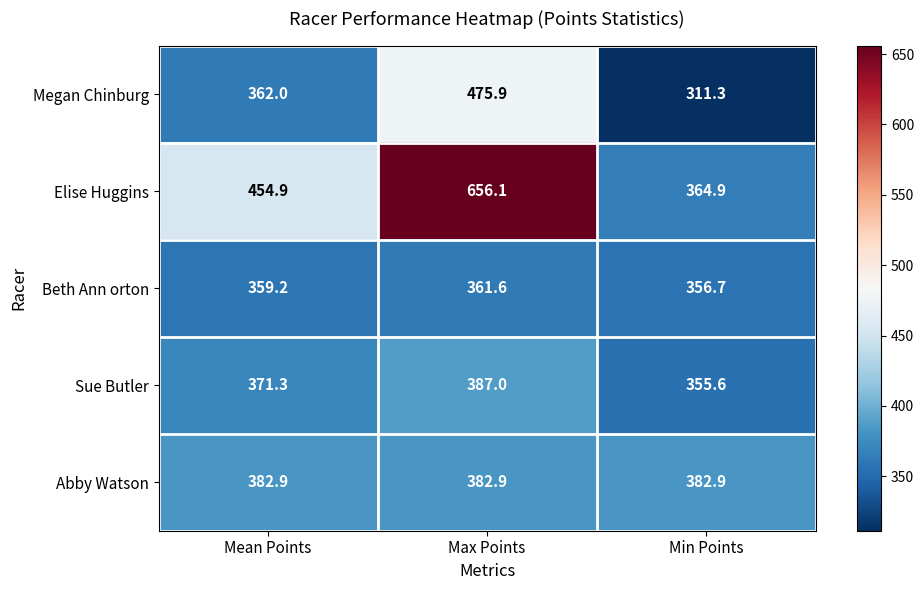

Which series has the largest total across all categories?

Elise Huggins